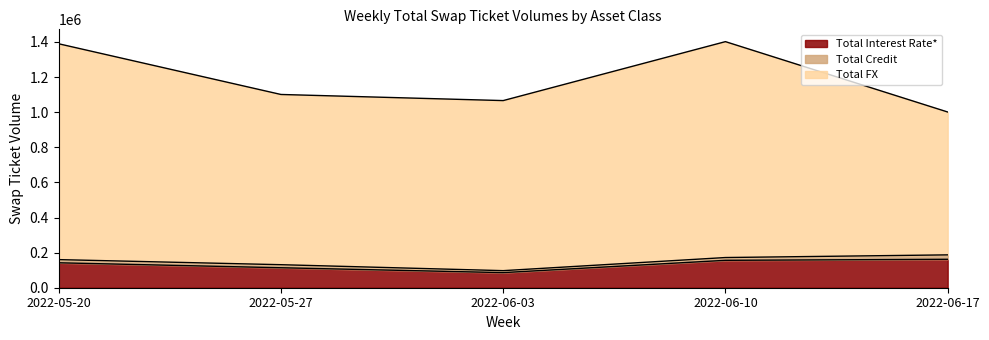

What is the label of the 5th point from the left?

2022-06-17